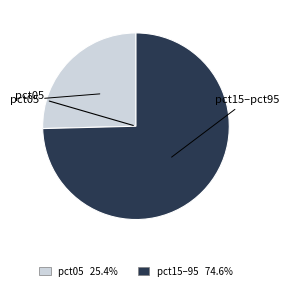

Count the number of slices in the pie.

2